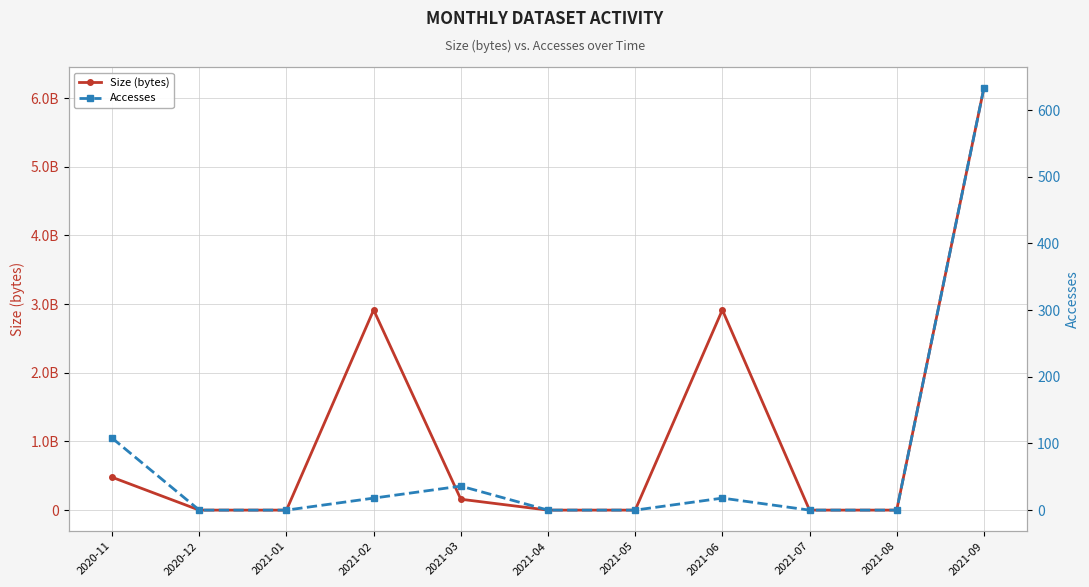

Is it true that Accesses equals 0 at 2020-12?

True